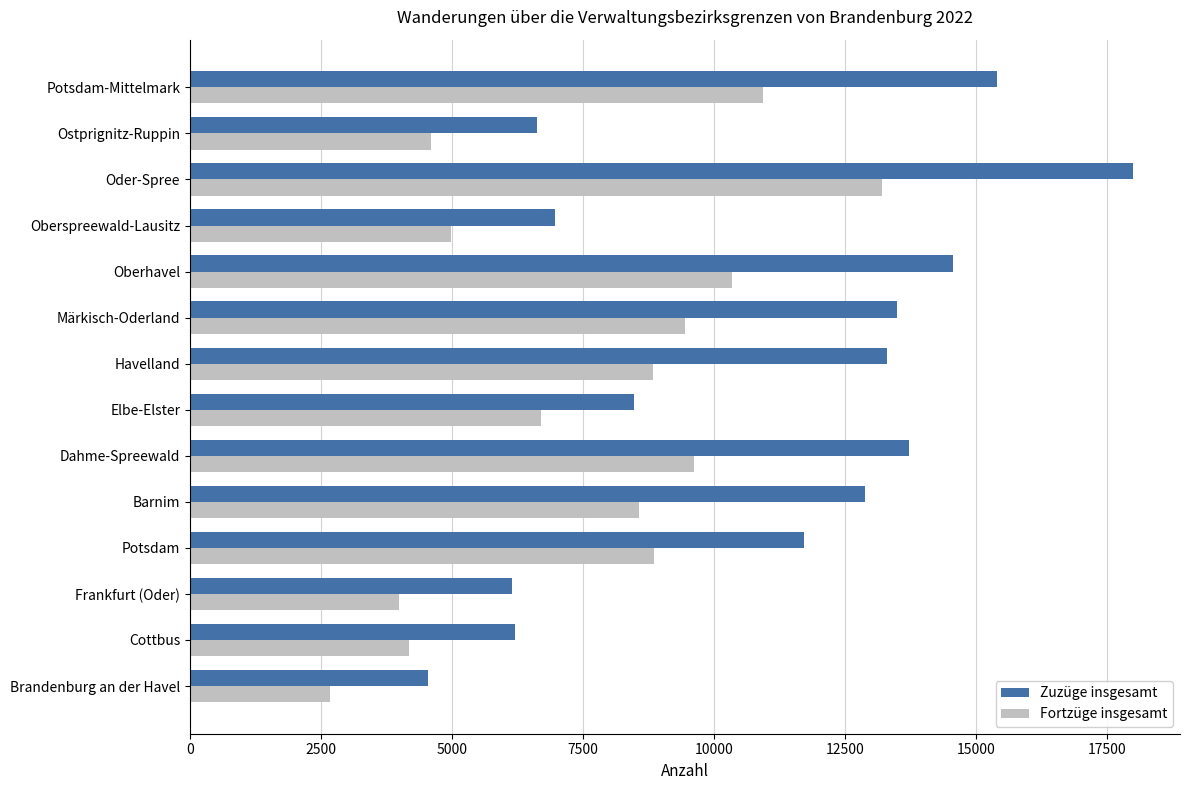

Between Cottbus and Elbe-Elster, which series saw the biggest shift?

Fortzüge insgesamt